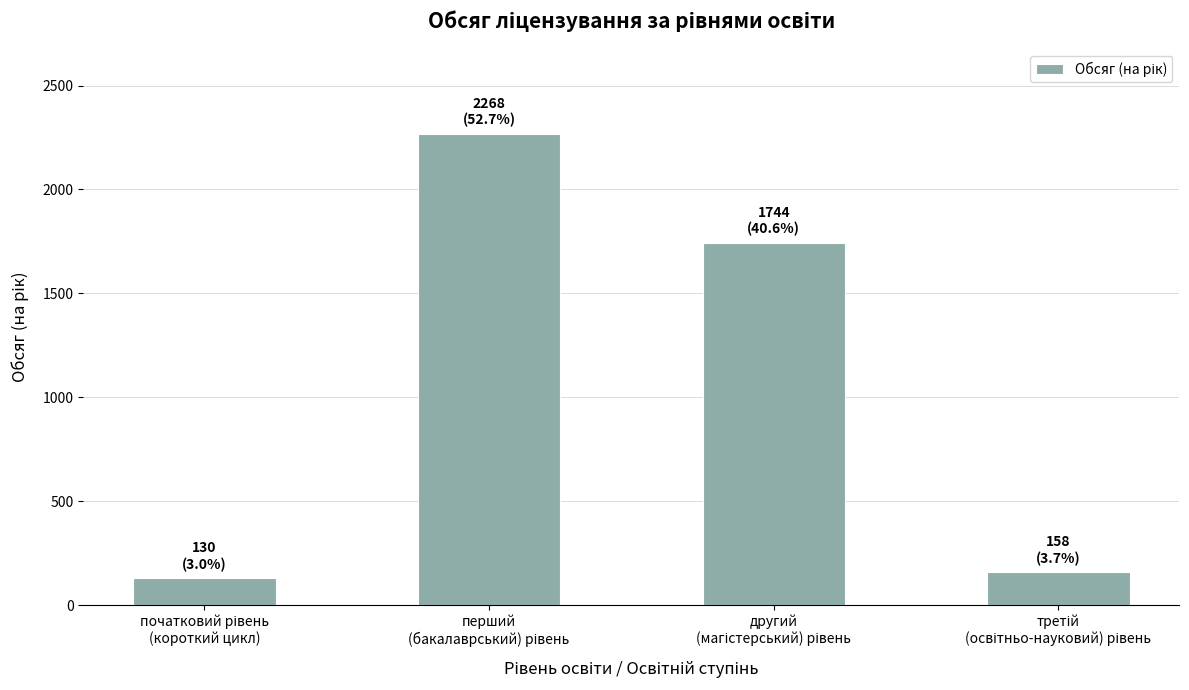

What is the minimum value shown in the chart?

130